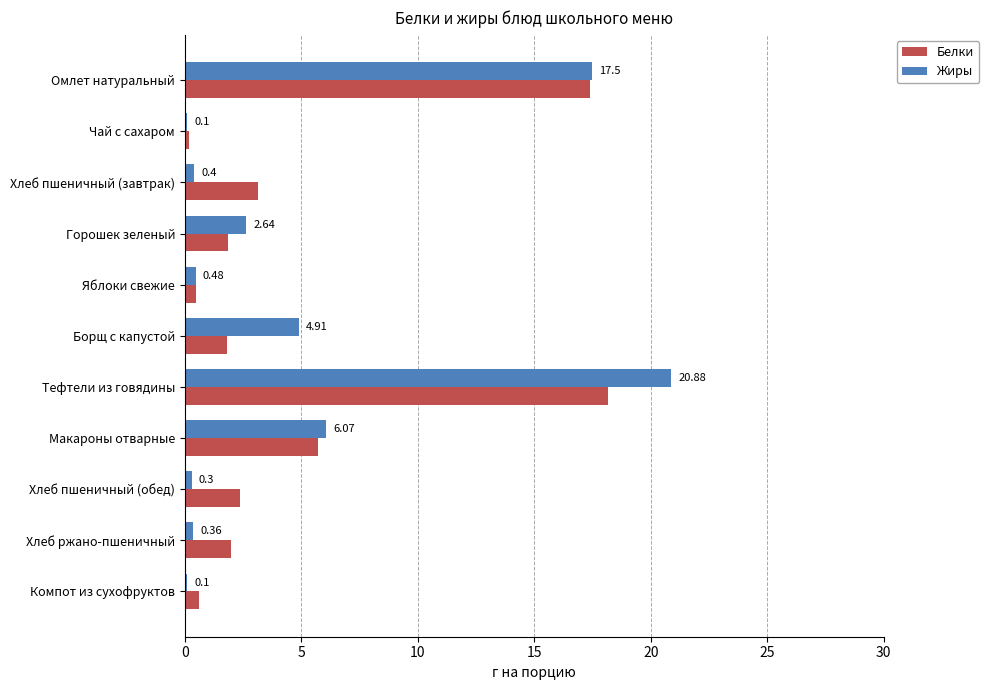

Is the value of Жиры at Макароны отварные greater than the value of Белки at Горошек зеленый?

Yes